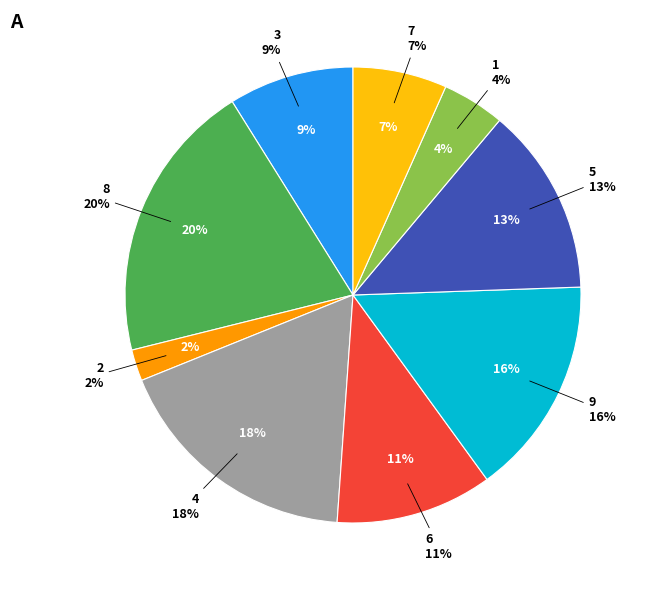

To the nearest percent, what is the combined percentage of 9 and 5?

29%